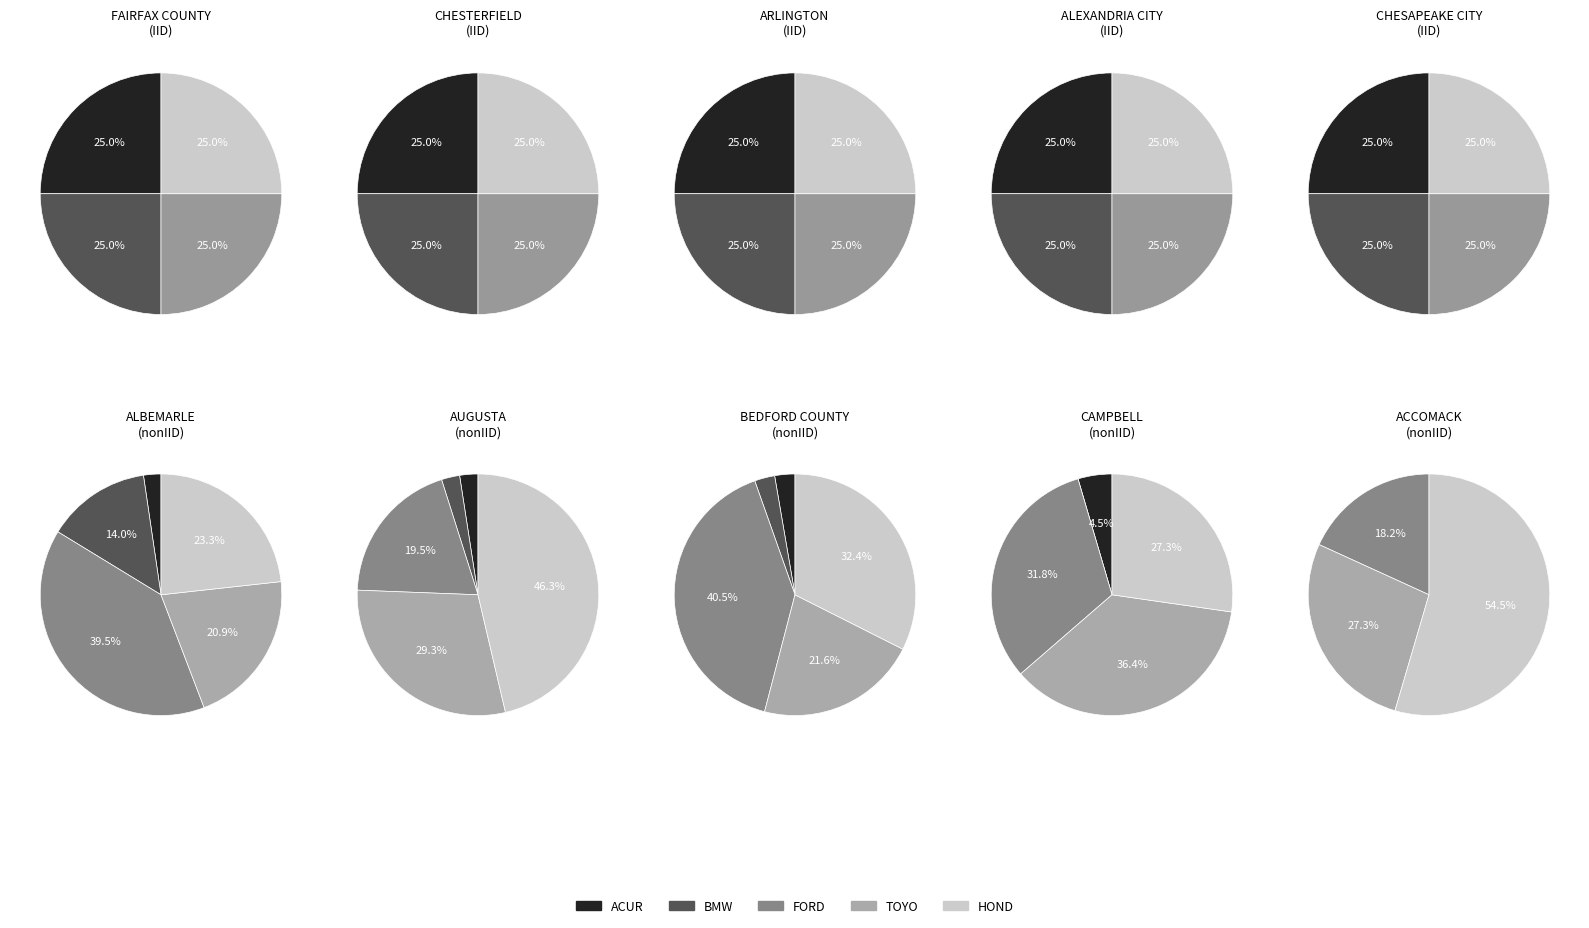

Is there a majority slice in this chart?

Yes